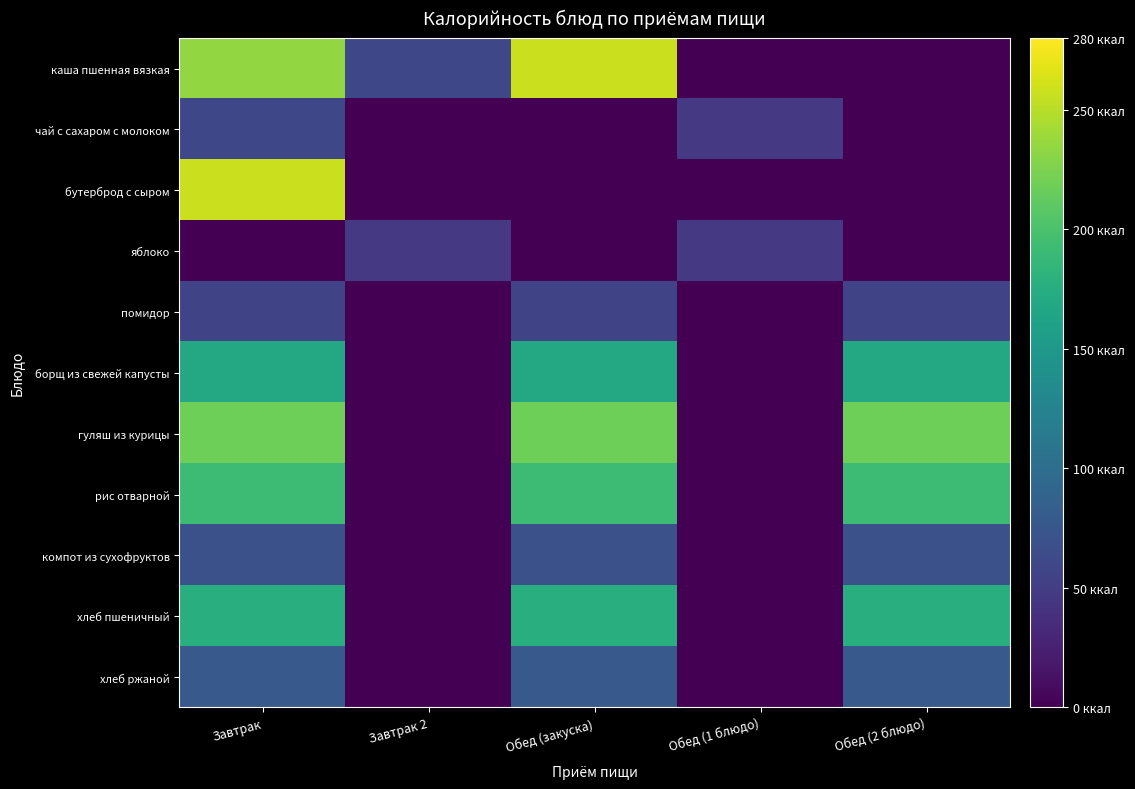

Which series has the widest spread of values?

каша пшенная вязкая